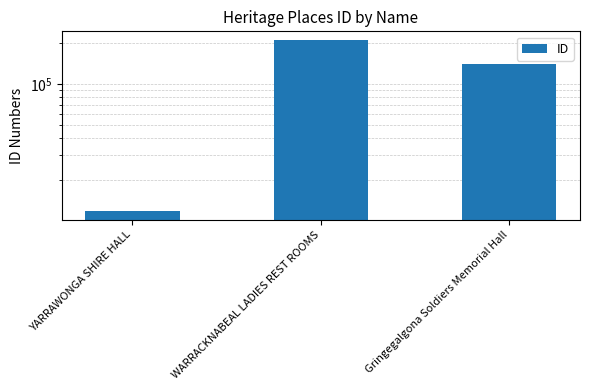

What is the difference between the values at YARRAWONGA SHIRE HALL and WARRACKNABEAL LADIES REST ROOMS?

197398